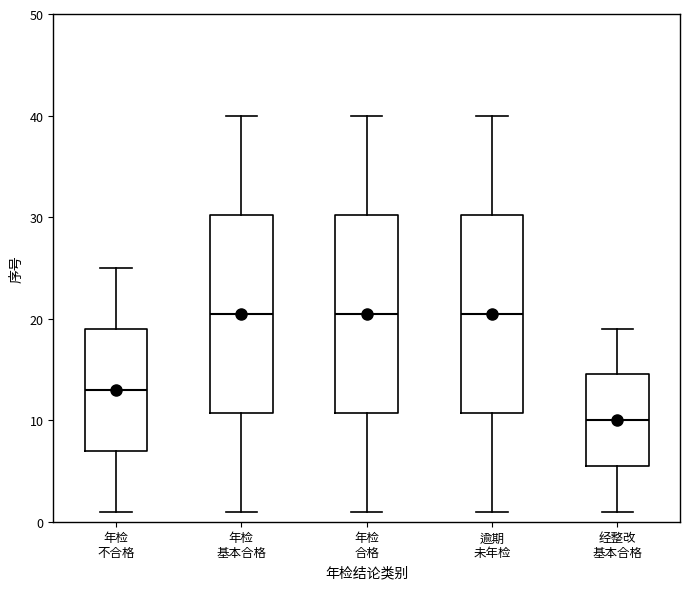

Reading left to right, read every box against the y-axis: the position of its median line, the range the box covers, and the ends of its whiskers. The values are not printed on the chart, so give them approximately, as read against the axis.

年检 不合格: median 13, box 7 to 19, whiskers 1 to 25
年检 基本合格: median 21, box 11 to 30, whiskers 1 to 40
年检 合格: median 21, box 11 to 30, whiskers 1 to 40
逾期 未年检: median 21, box 11 to 30, whiskers 1 to 40
经整改 基本合格: median 10, box 6 to 15, whiskers 1 to 19